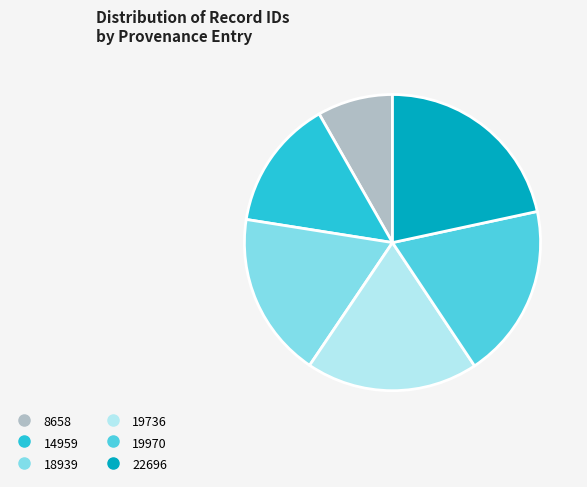

Combined, do 19736 and 8658 account for over 50%?

No